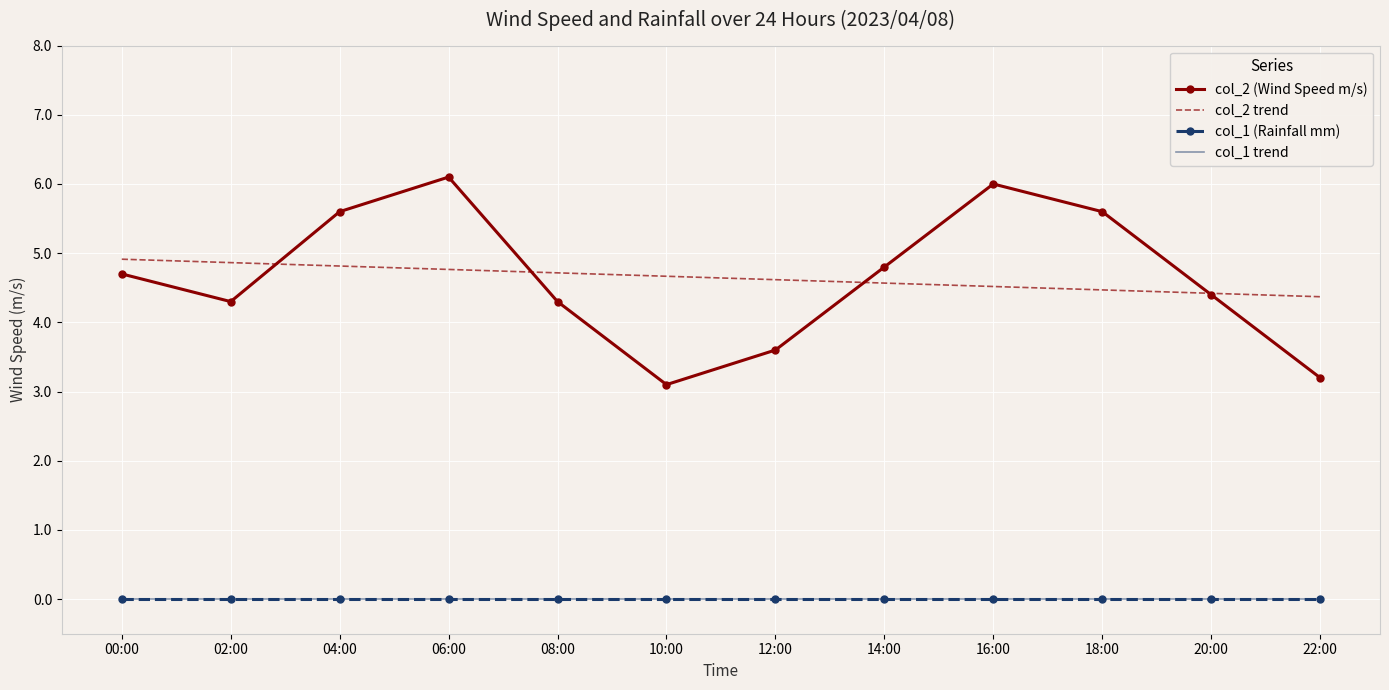

Between 02:00 and 22:00, which series saw the biggest shift?

col_2 (Wind Speed m/s)